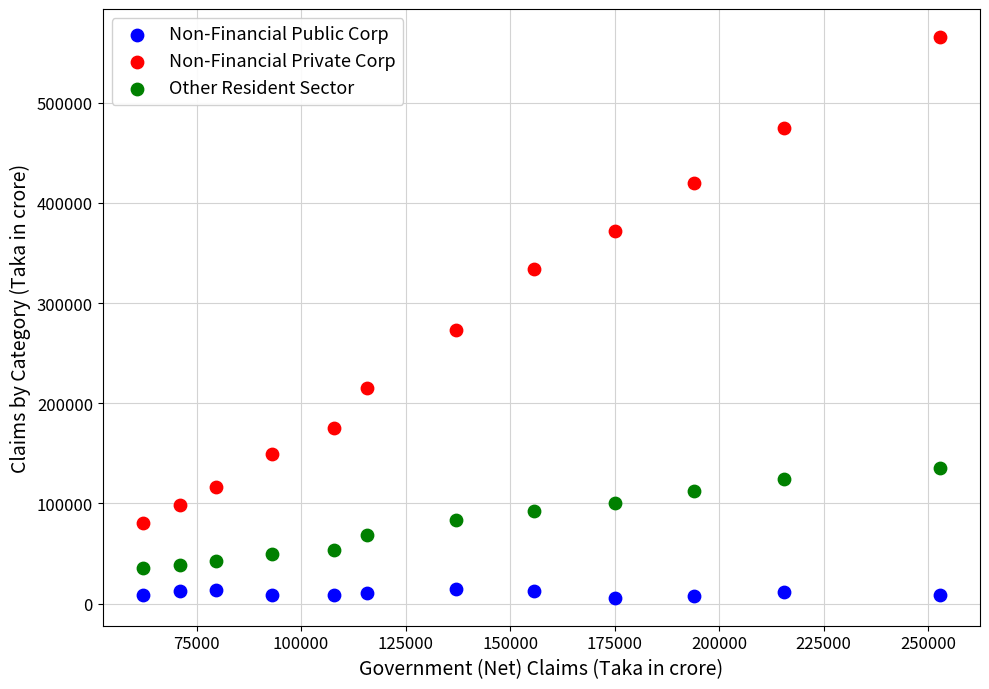

Which series has the widest spread of Y values?

Non-Financial Private Corp